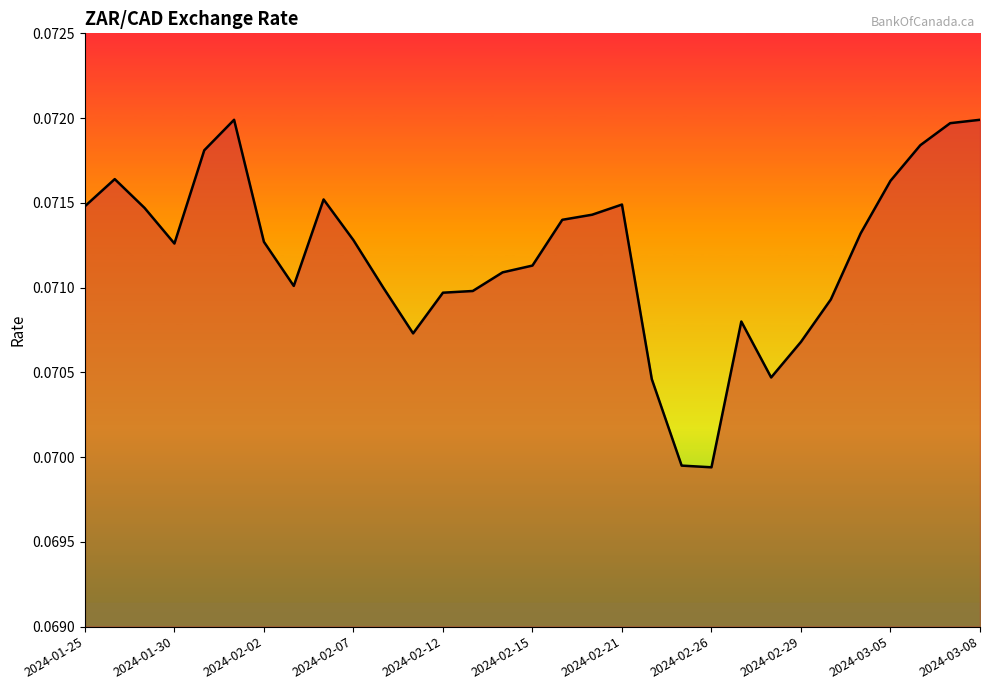

How many lines are shown in the chart?

1